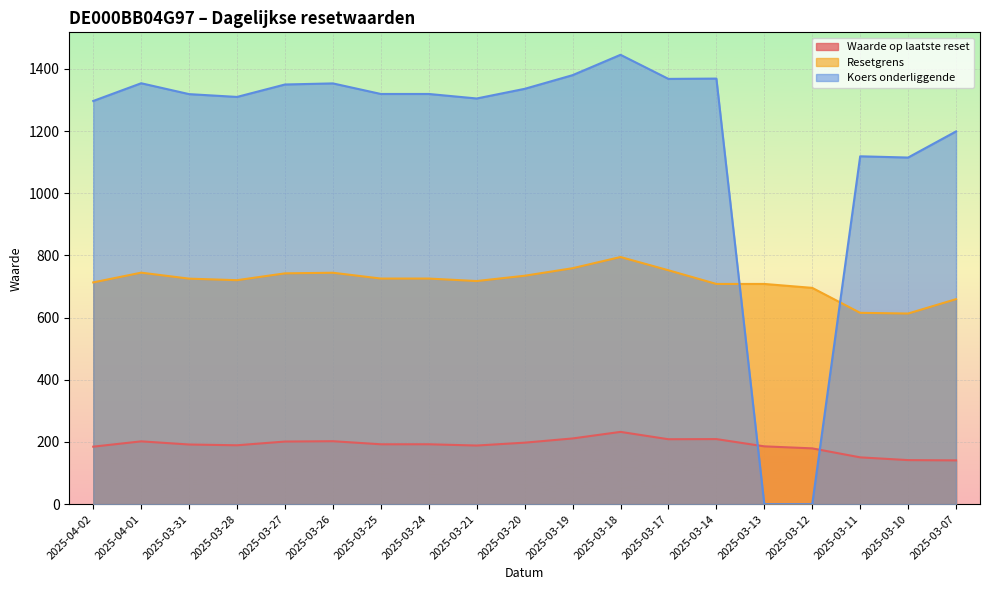

At which label does Waarde op laatste reset reach its minimum?

2025-03-07